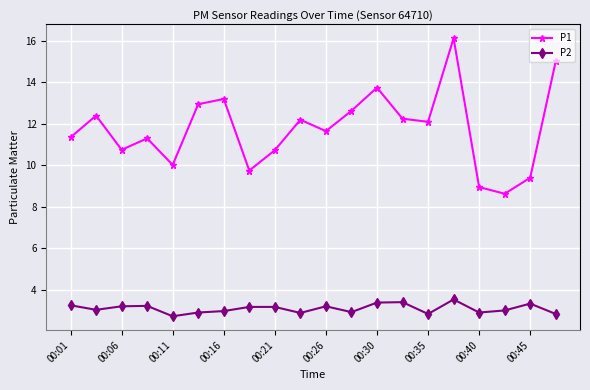

What is the difference between the maximum and minimum values in the P2 series?

0.8